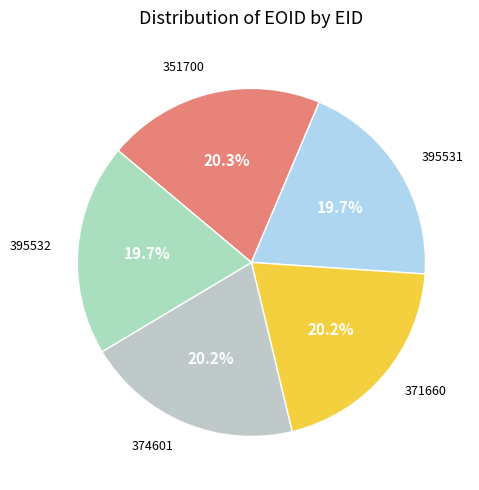

To the nearest percent, what portion does 374601 represent?

20%